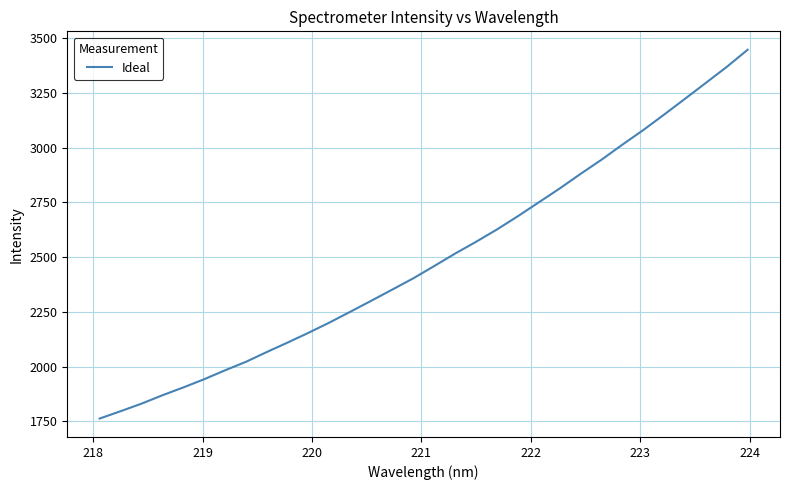

What is the difference between the maximum and minimum values?

1685.1